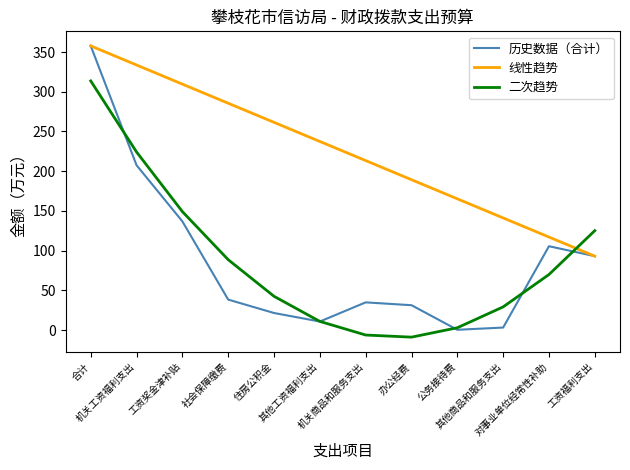

What is the minimum value for 二次趋势?

-8.9